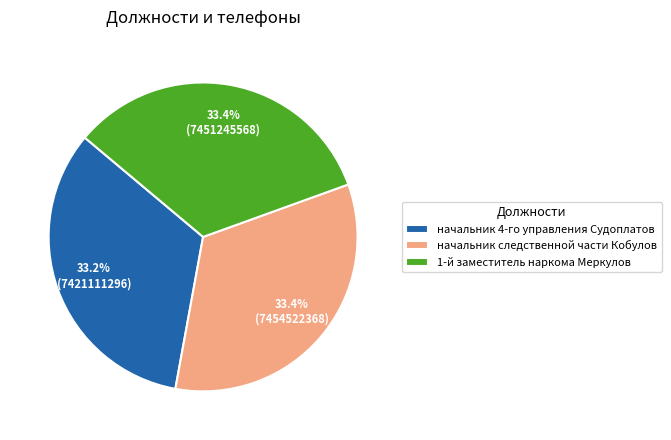

Combined, what portion of the pie is начальник следственной части Кобулов and 1-й заместитель наркома Меркулов?

66.8%